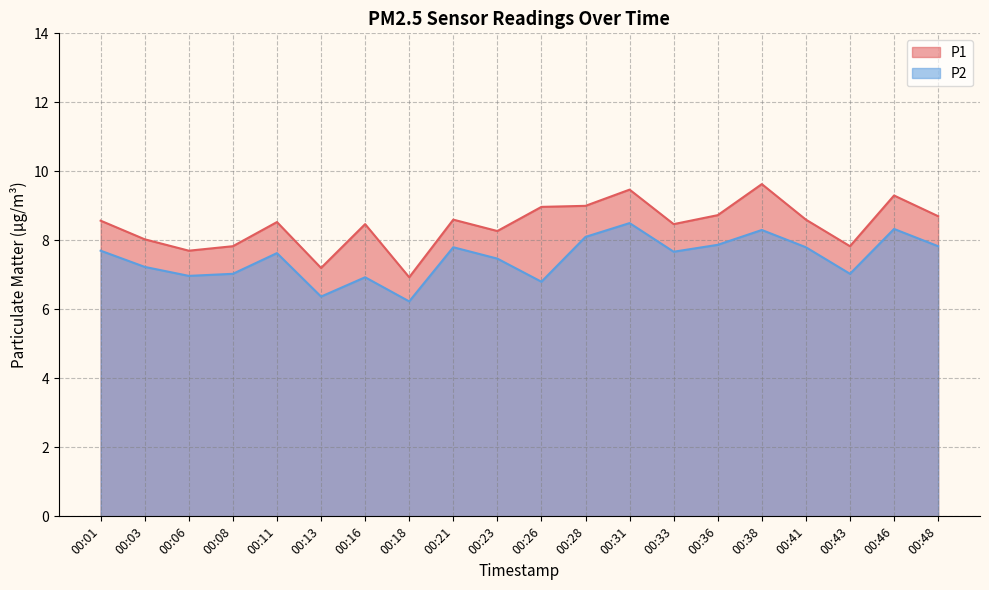

How many values in the P2 series are below 7?

5